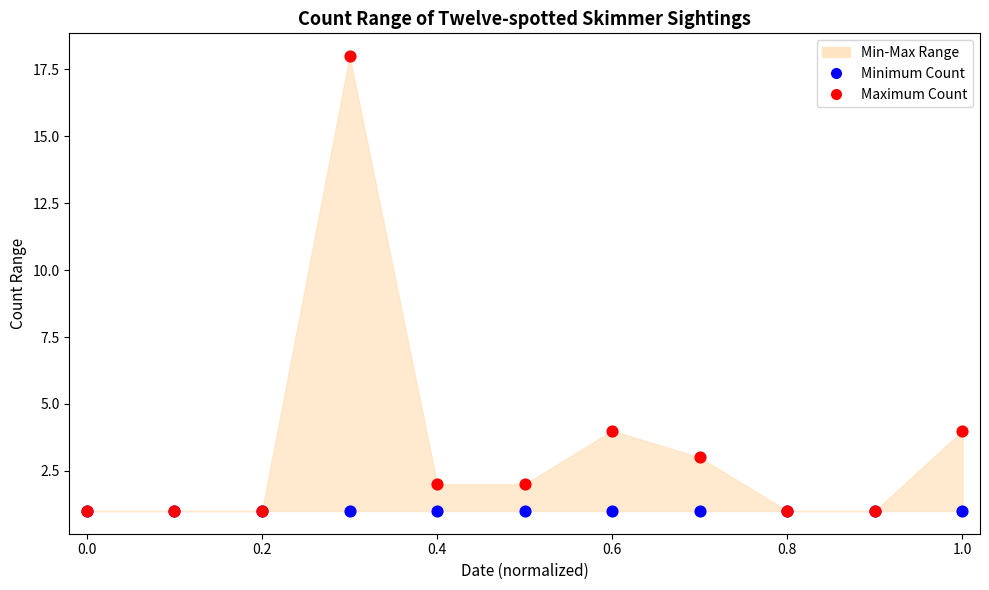

Which series reaches the minimum Y coordinate?

Minimum Count